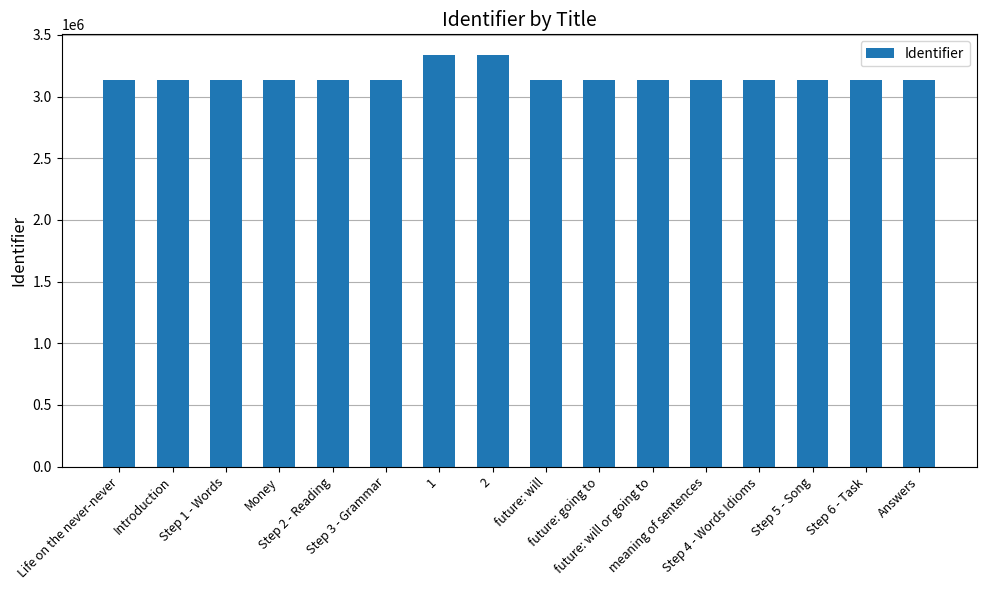

What is the sum of the values at Life on the never-never and Step 2 - Reading?

6266267